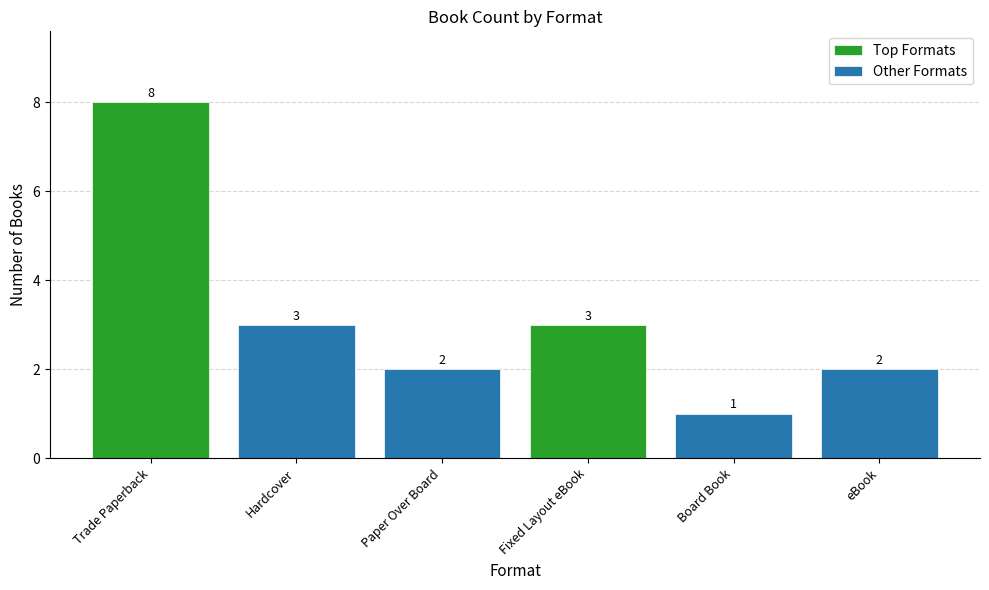

What is the change in value from Trade Paperback to eBook?

-6